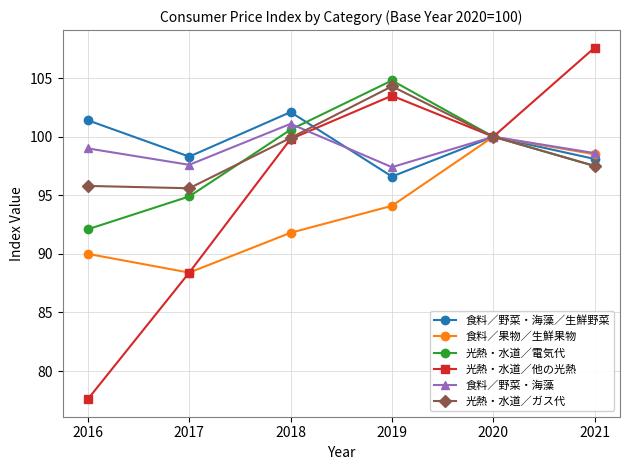

Where is the first local maximum for 食料／果物／生鮮果物?

2020